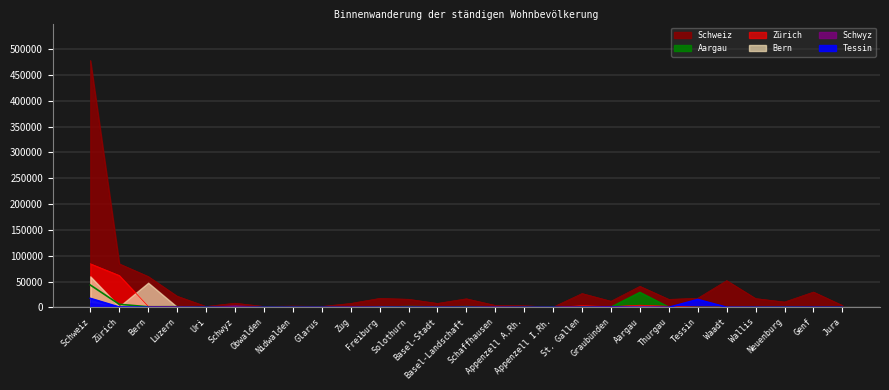

How many values in the Schweiz series exceed 15437?

13